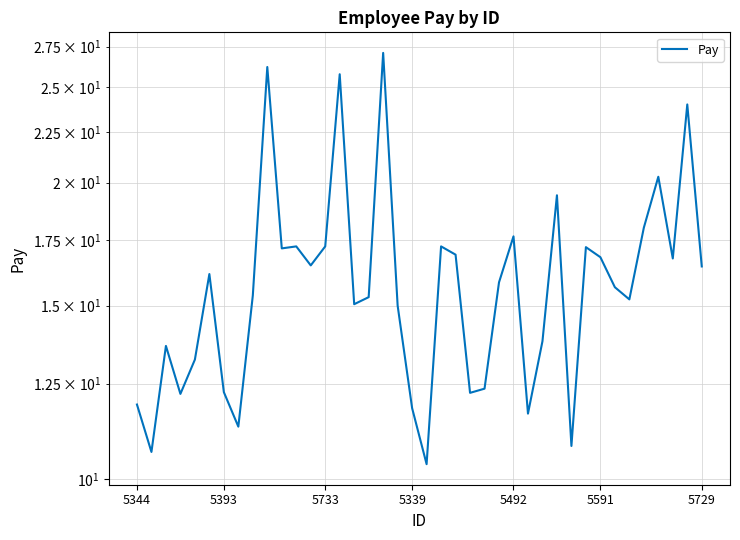

How many series are shown in this chart?

1